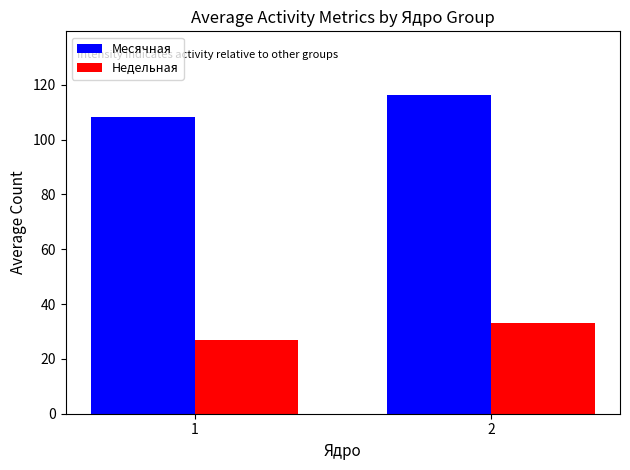

How many values in the Месячная series are below 116?

1